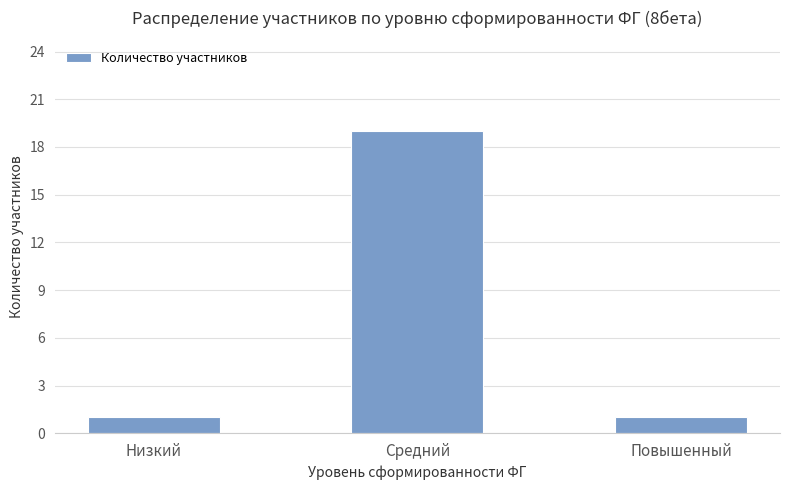

What is the average value?

7